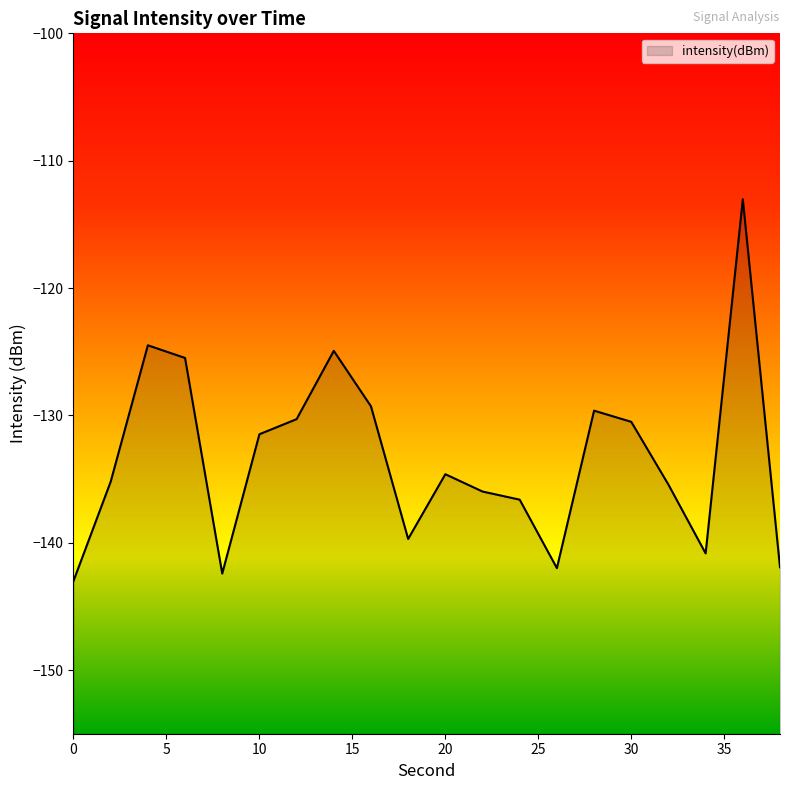

What is the maximum value shown in the chart?

-113.0